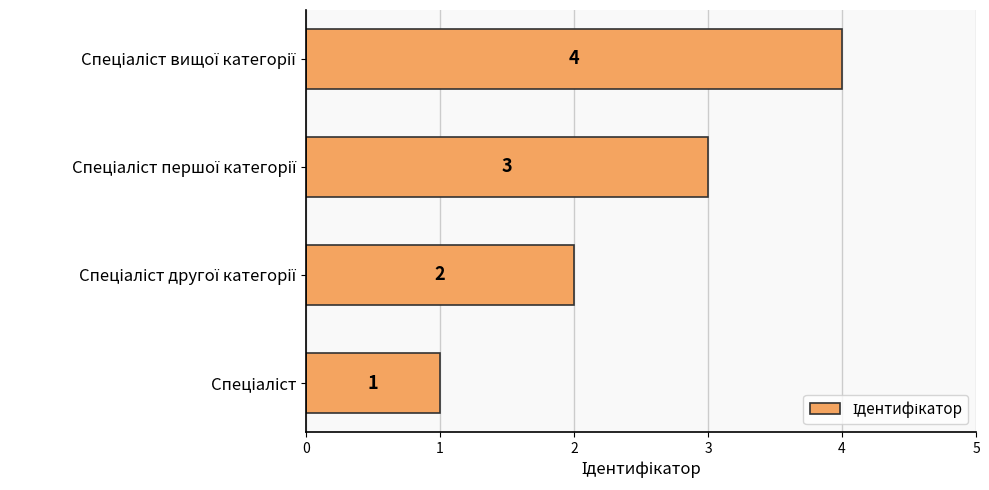

How many values are between 2 and 4?

3